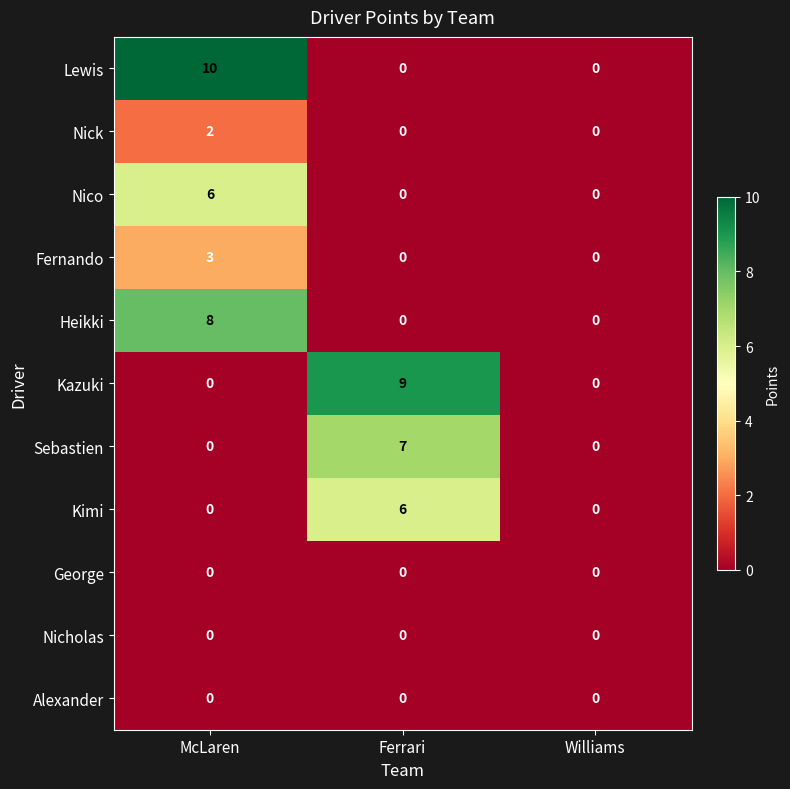

Which series has the widest spread of values?

Lewis